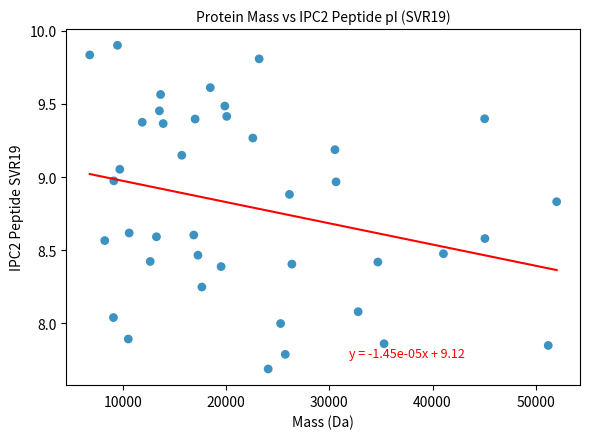

What is the range of Y values (max minus min)?

2.2